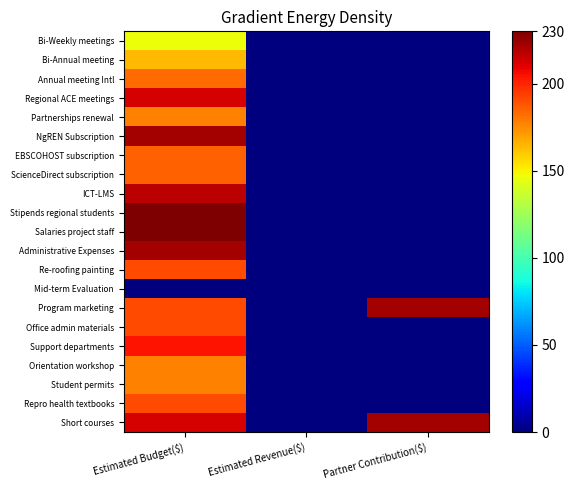

What is the total value across all series at Partner Contribution($)?

444.4